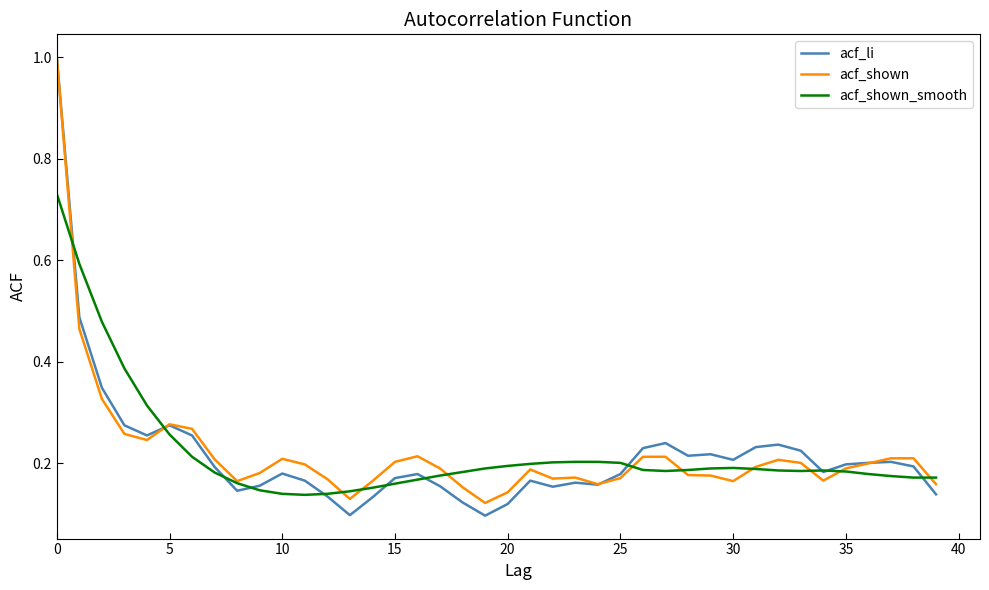

True or false: acf_shown_smooth and acf_li cross at least once.

True